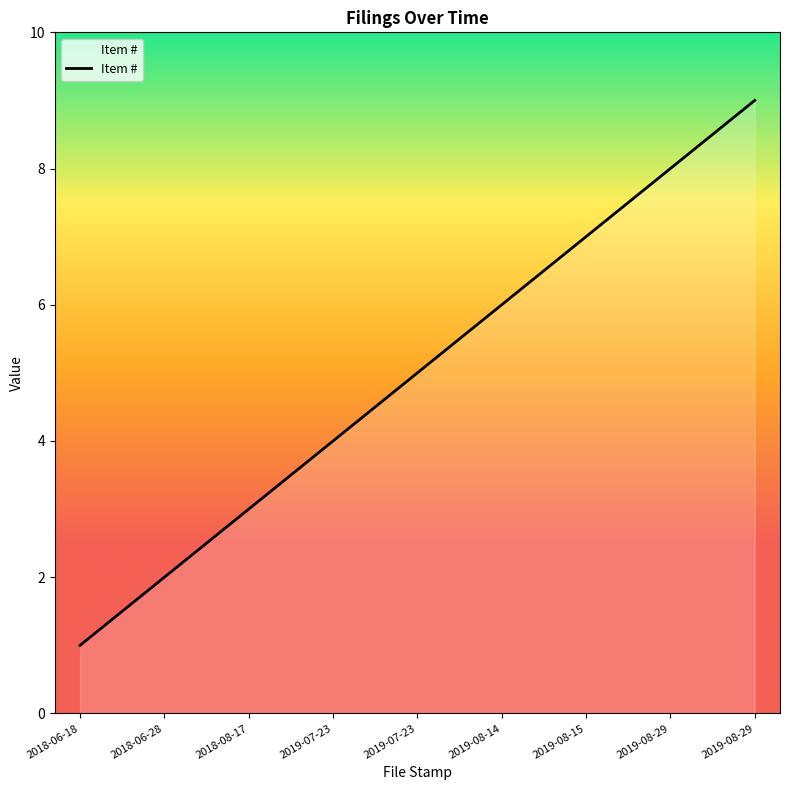

Which category has the highest value across all series?

2019-08-29